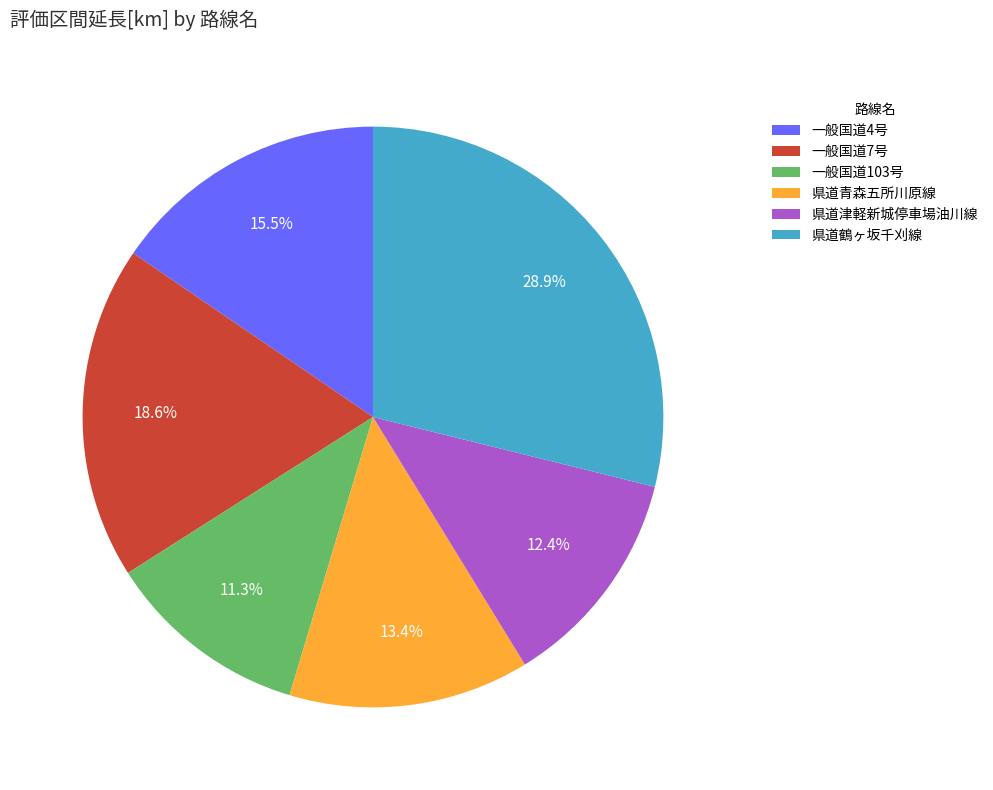

Which slice is the largest?

県道鶴ヶ坂千刈線